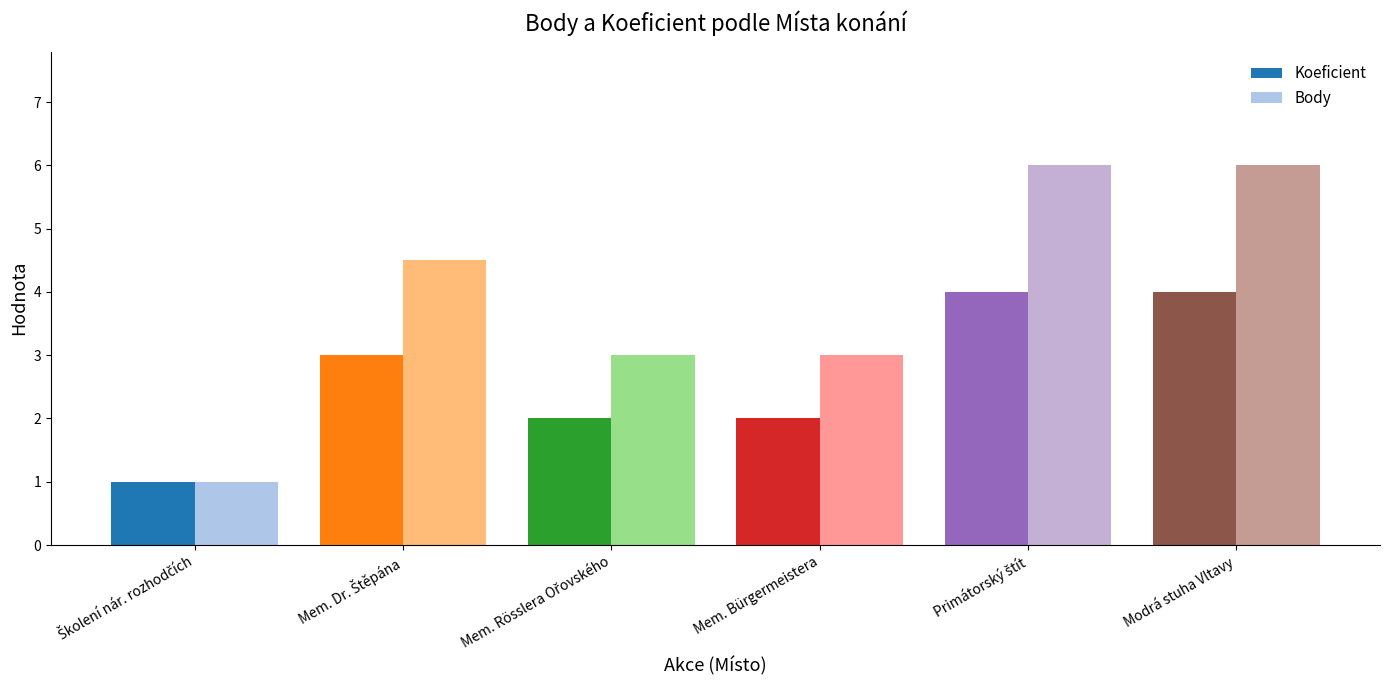

What is the difference between the second highest and second lowest values in the Koeficient series?

2.0